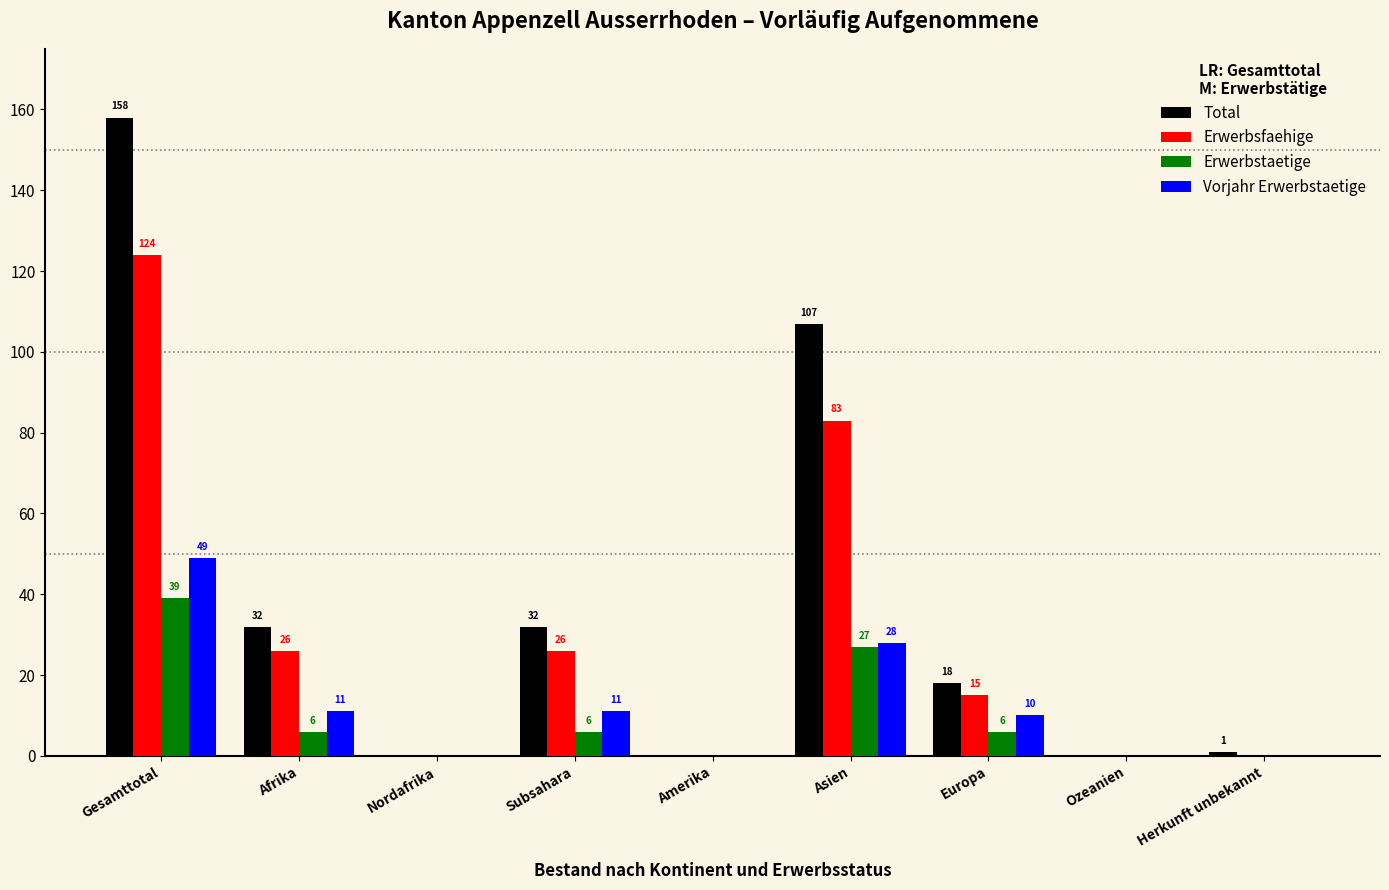

What is the highest value of the Vorjahr Erwerbstaetige series?

49